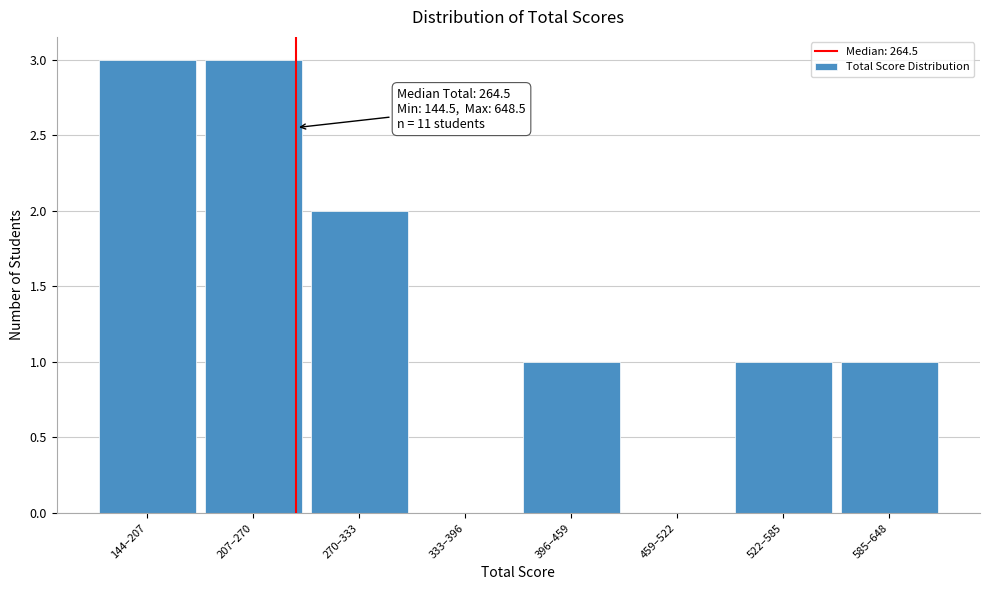

Reading left to right, list all the values displayed in this chart.

144–207=3	207–270=3	270–333=2	333–396=0	396–459=1	459–522=0	522–585=1	585–648=1